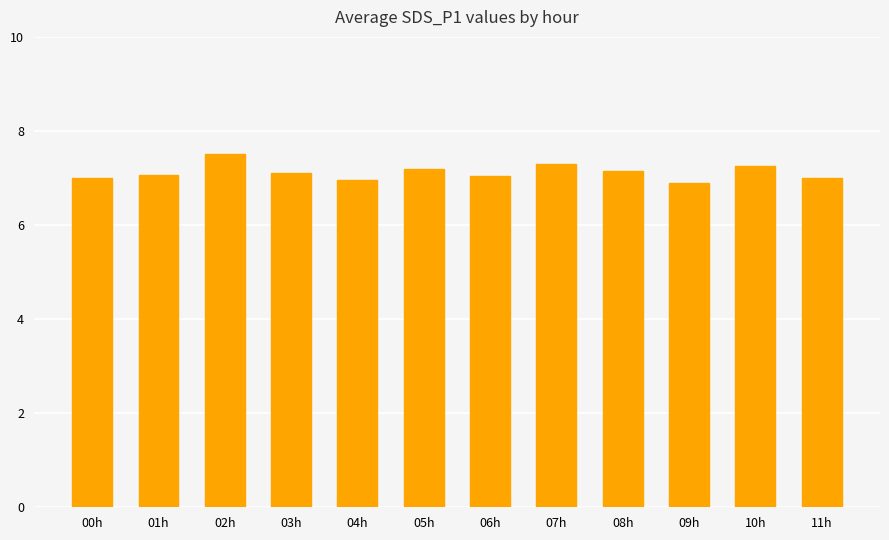

Is it true that the value at 10h is 7.2?

True